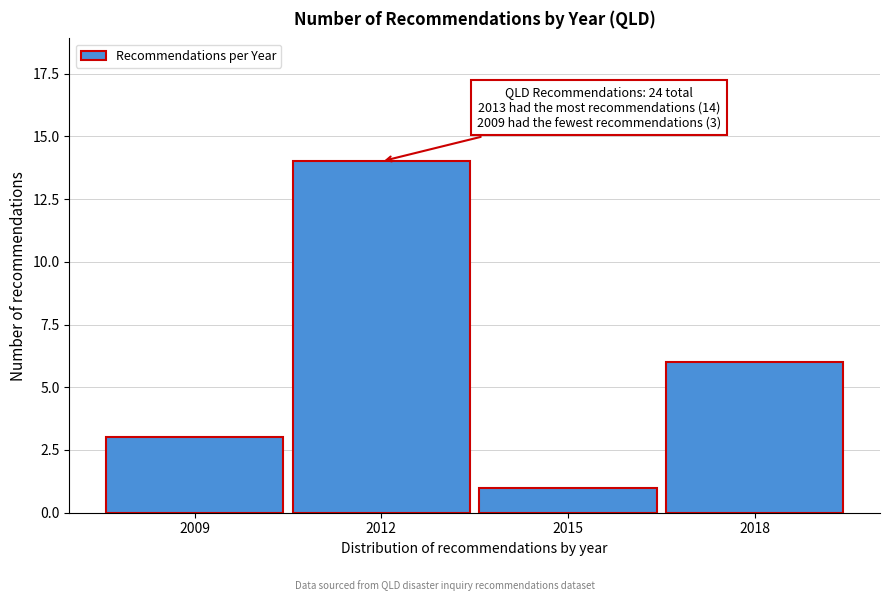

Reading left to right, list all the values displayed in this chart.

3	14	1	6